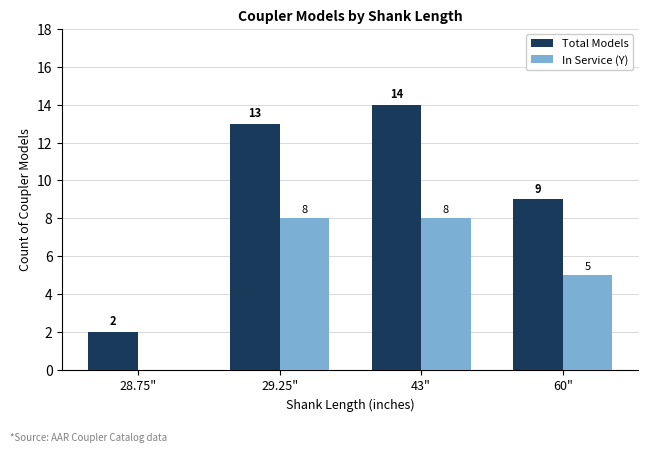

Between 29.25" and 43", which series saw the biggest shift?

Total Models